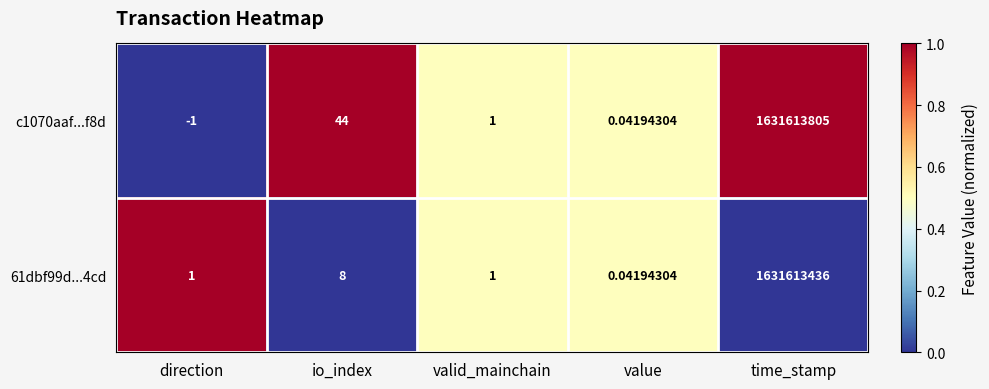

Count the number of data series in this chart.

2